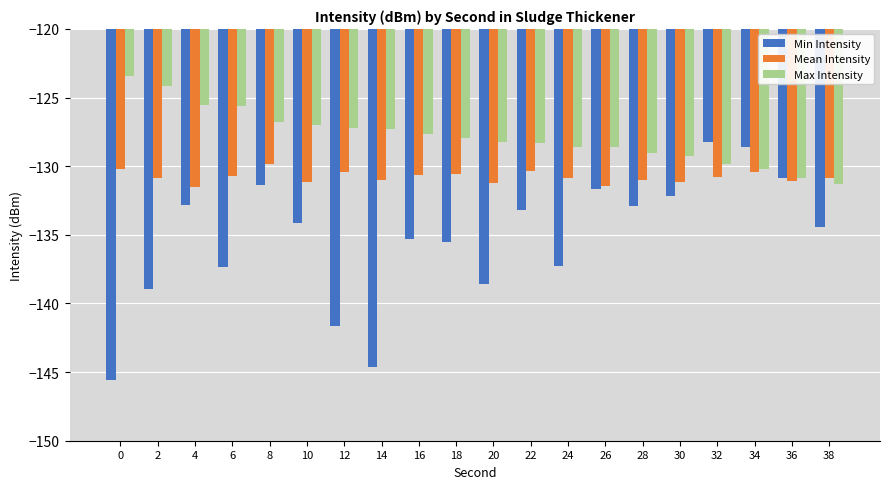

True or false: Max Intensity has a value of -129.2 at 30.

True